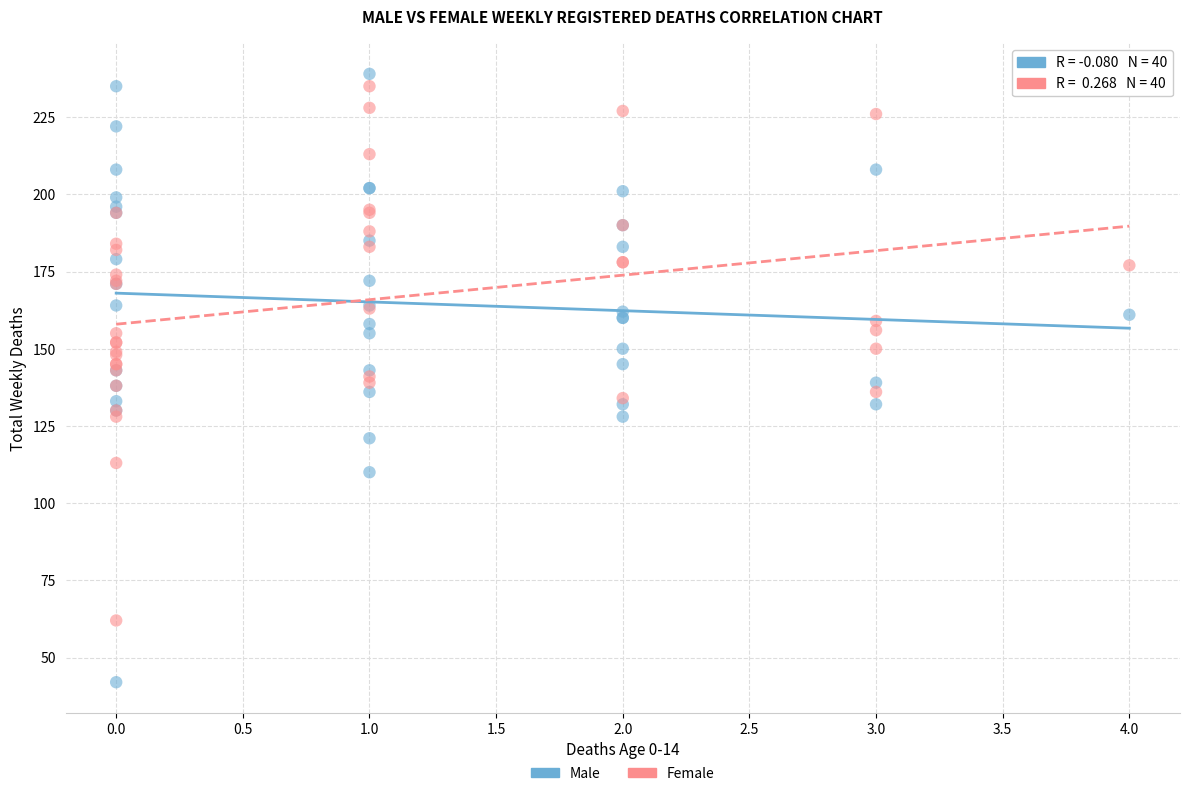

What are all the series names shown in the legend?

Male, Female